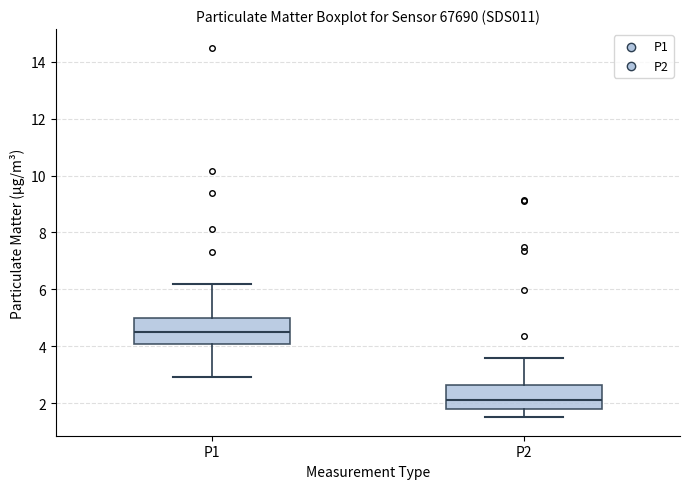

Reading left to right, read every box against the y-axis: the position of its median line, the range the box covers, and the ends of its whiskers. The values are not printed on the chart, so give them approximately, as read against the axis.

P1: median 4.4, box 4.0 to 5.0, whiskers 3.0 to 6.2
P2: median 2.2, box 1.8 to 2.6, whiskers 1.6 to 3.6